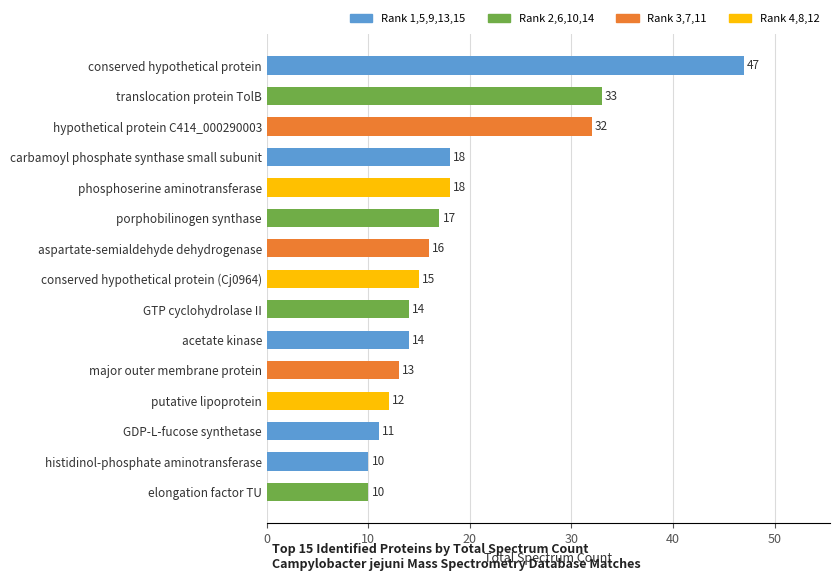

The value at putative lipoprotein is 12. True or false?

True